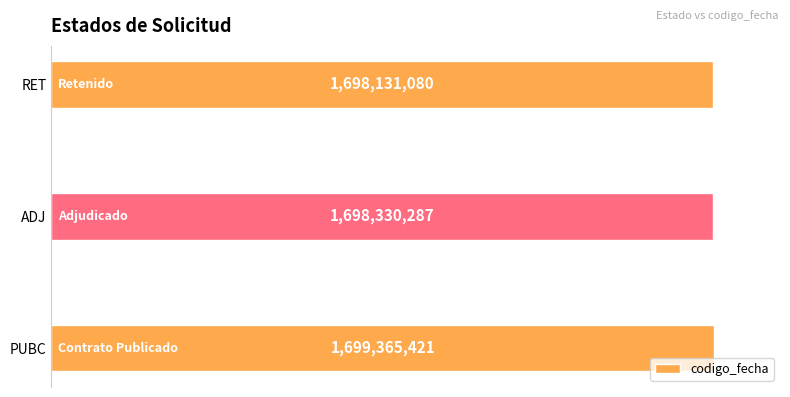

Are the bars horizontal?

Yes